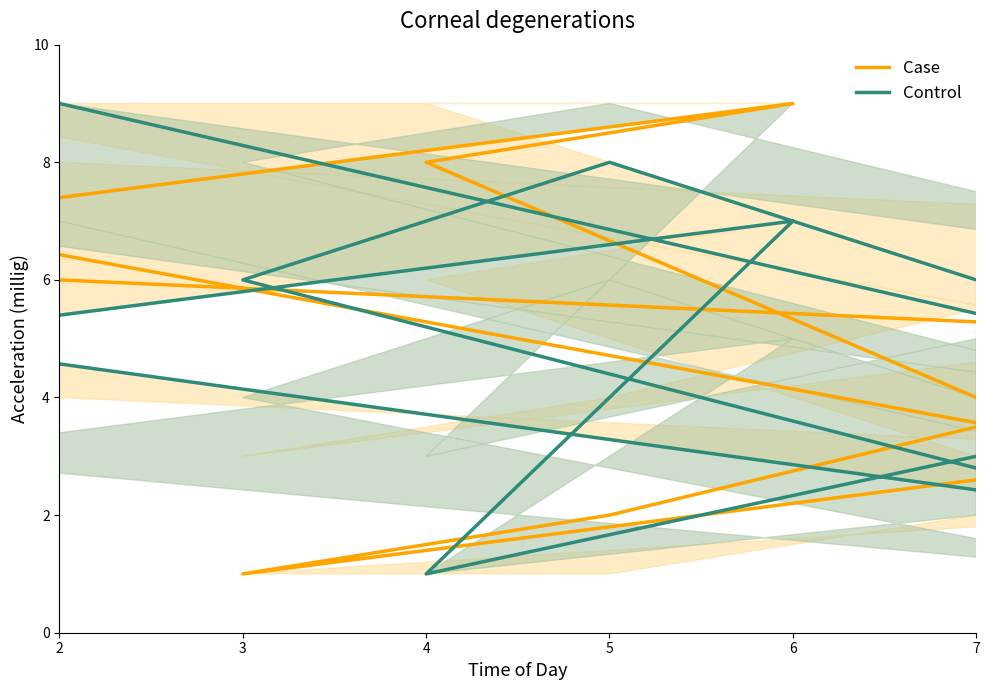

Is the value of Case at 4 greater than the value of Control at 2?

No